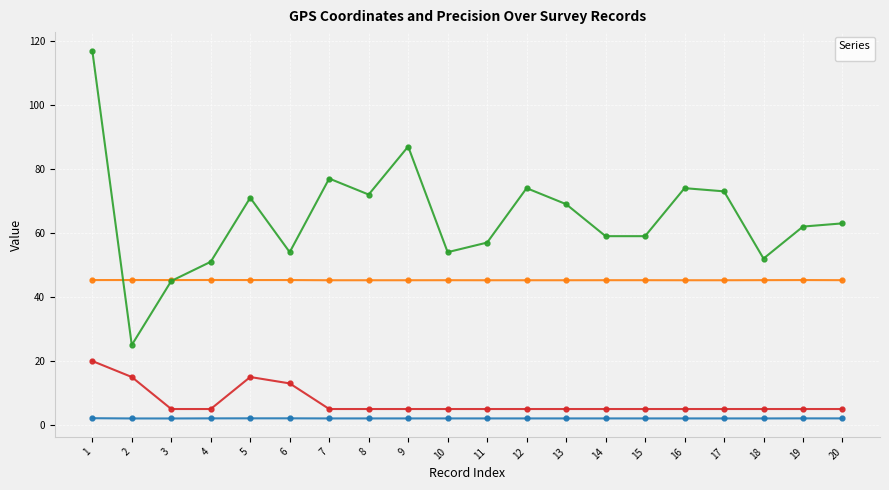

What is the value of the _gps_latitude point at the 10th from the left?

2.1